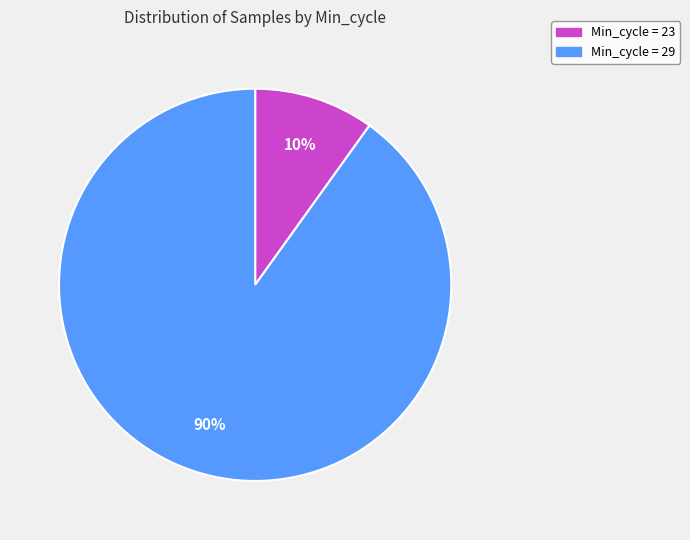

Is there a majority slice in this chart?

Yes